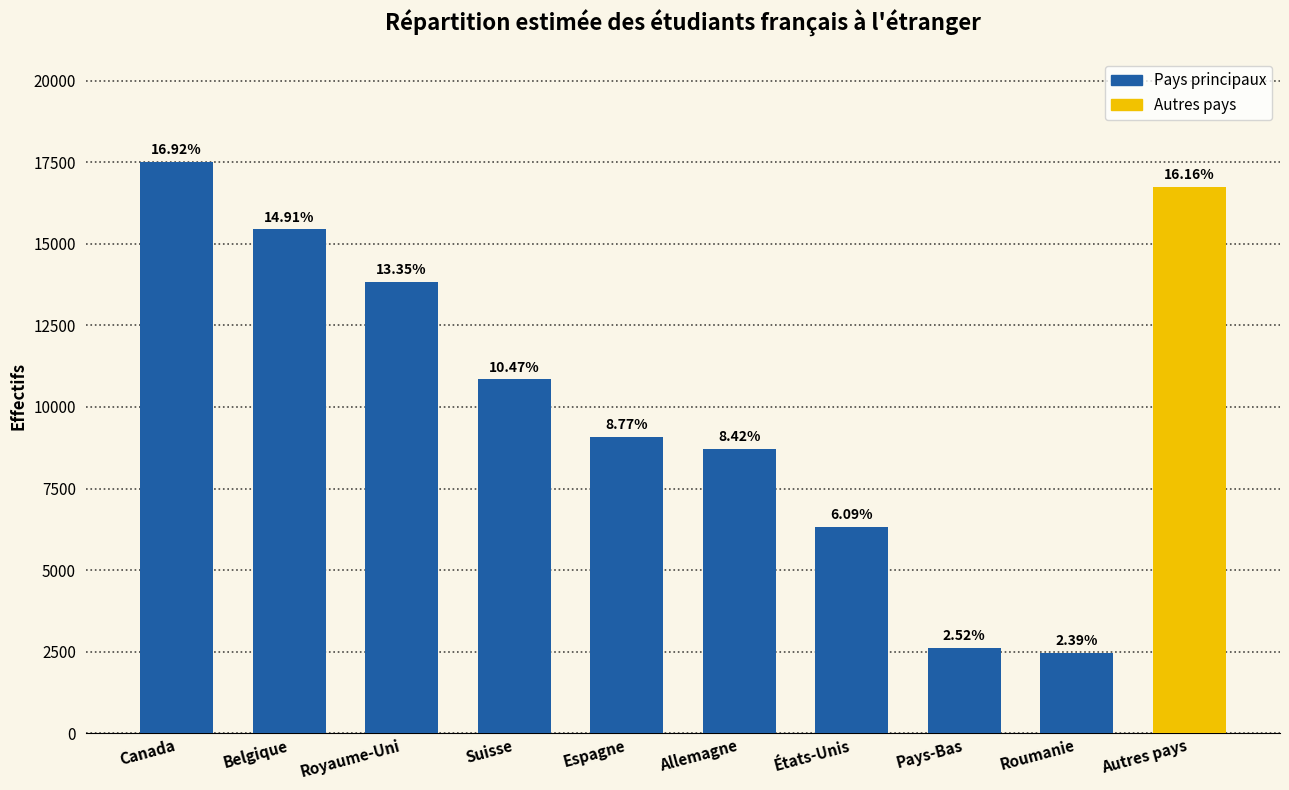

Does the chart contain any negative values?

No